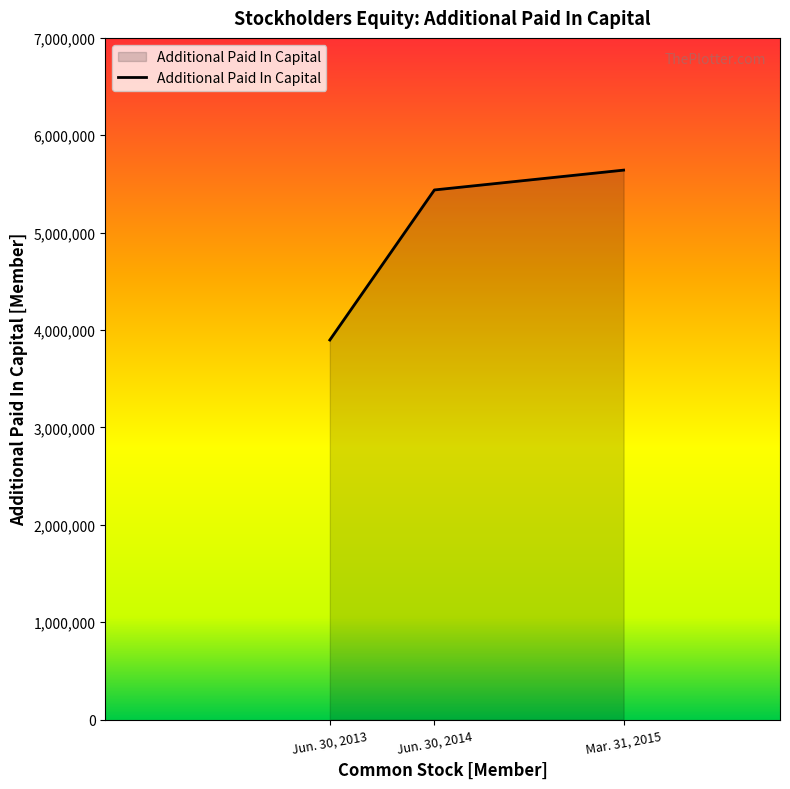

Rank the categories by value from lowest to highest.

Jun. 30, 2013, Jun. 30, 2014, Mar. 31, 2015